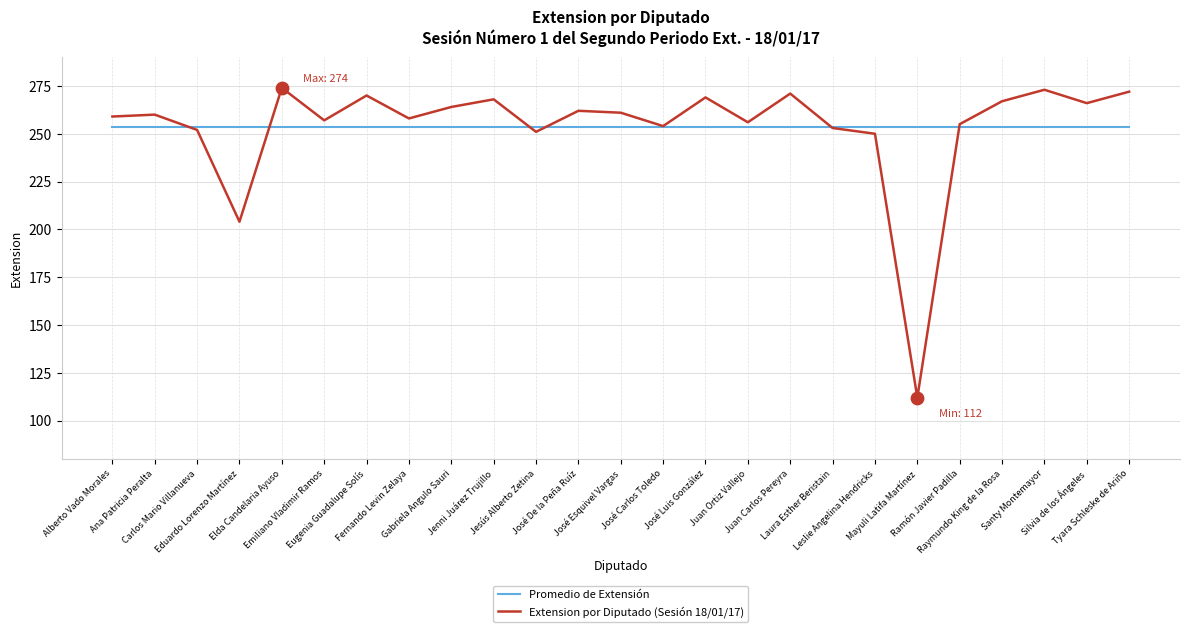

What is the total value across all series at Carlos Mario Villanueva?

505.5